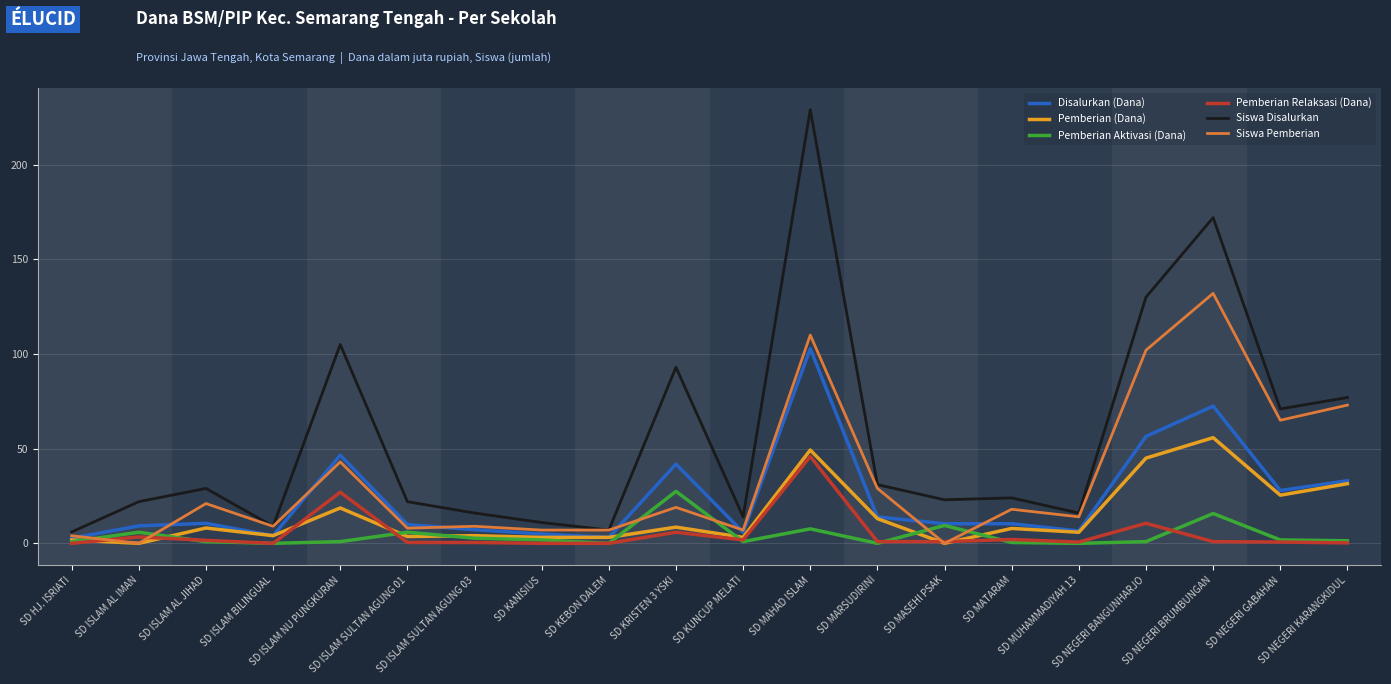

Which series changed the most between SD KRISTEN 3 YSKI and SD MAHAD ISLAM?

Siswa Disalurkan